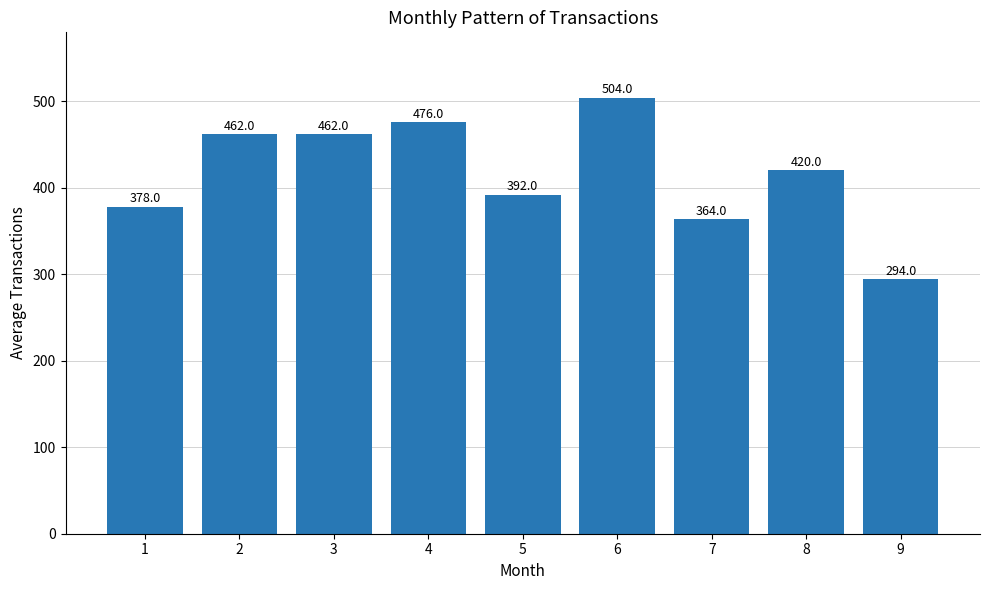

Does the chart contain stacked bars?

No